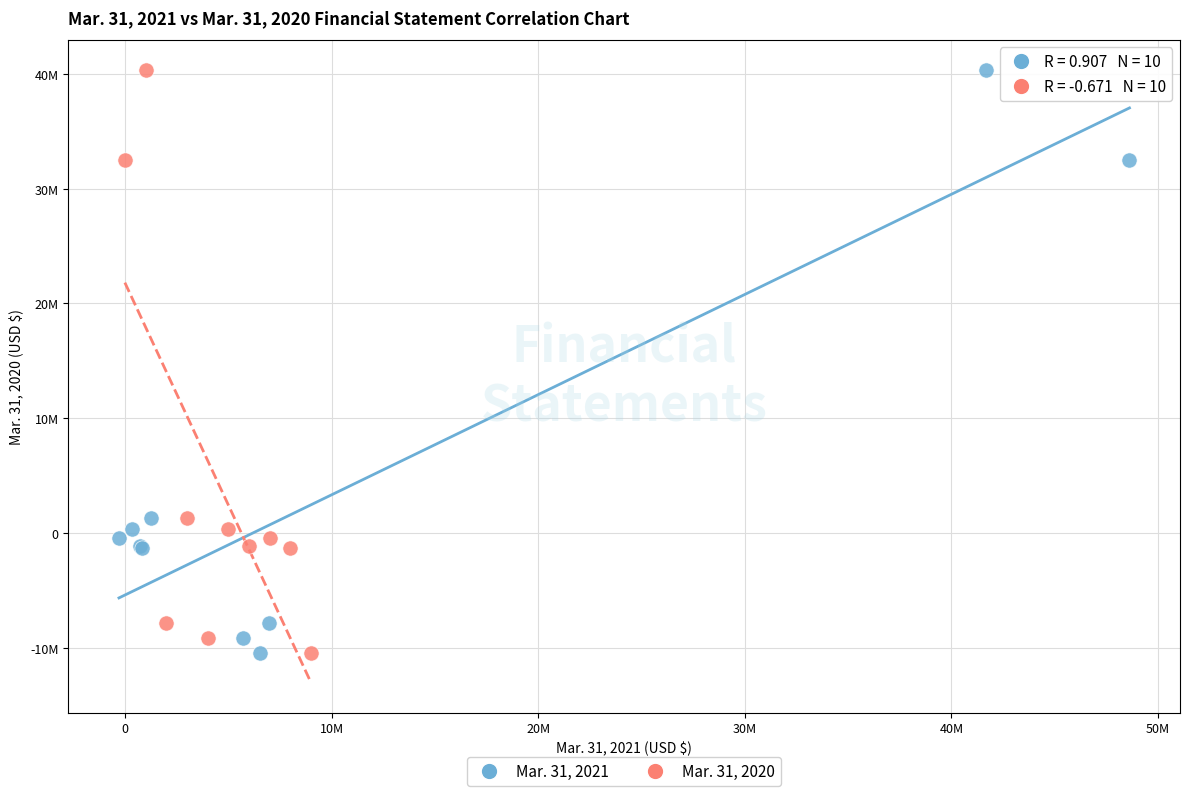

What are all the series names shown in the legend?

Mar. 31, 2021, Mar. 31, 2020